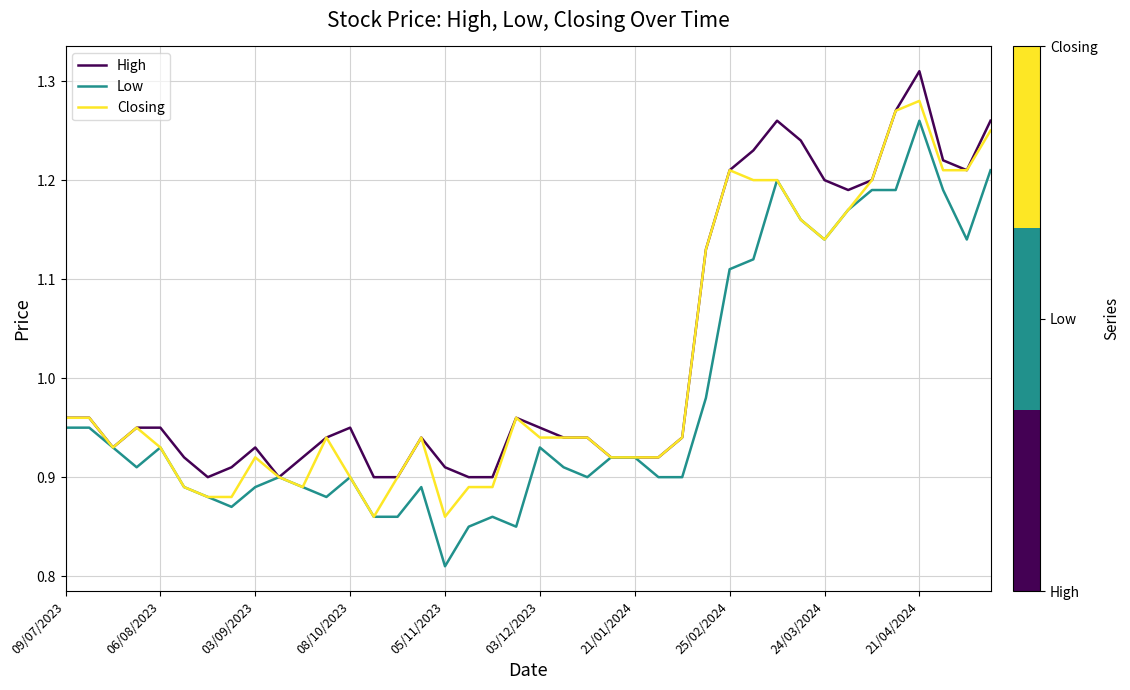

List the series in order of their overall mean, highest first.

High, Closing, Low